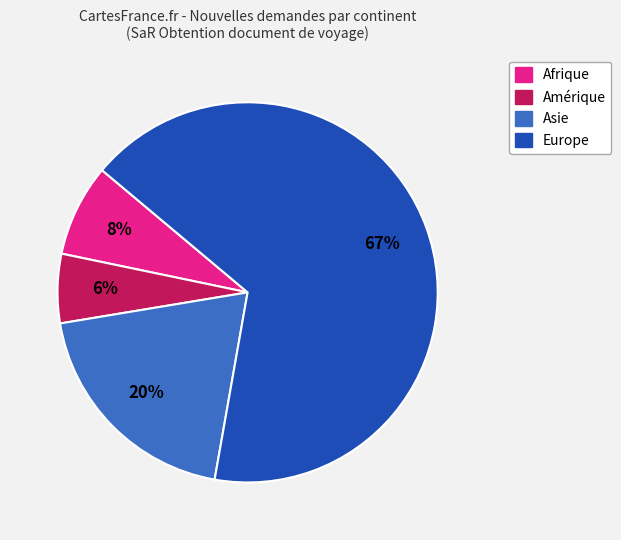

What is the majority slice?

Europe